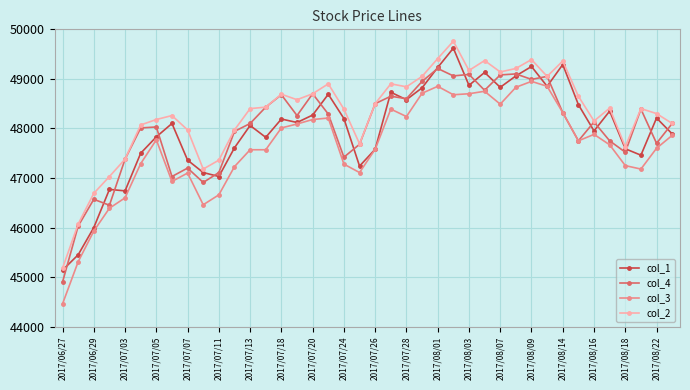

True or false: col_1 has more than 0 interior local peaks.

True